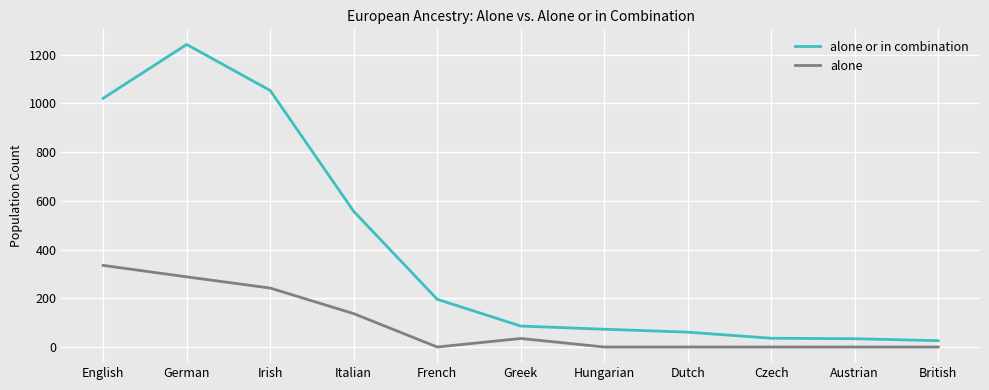

True or false: alone or in combination and alone cross at least once.

False